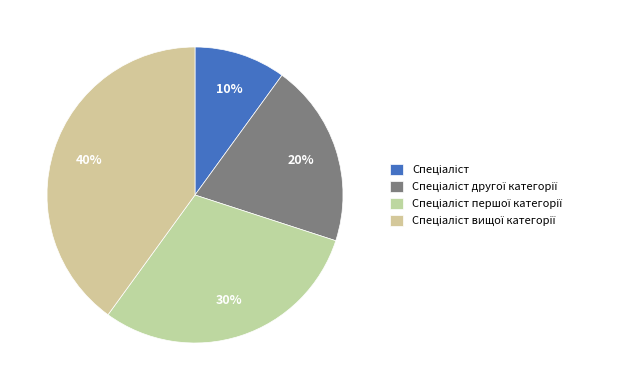

How many slices are in this pie chart?

4